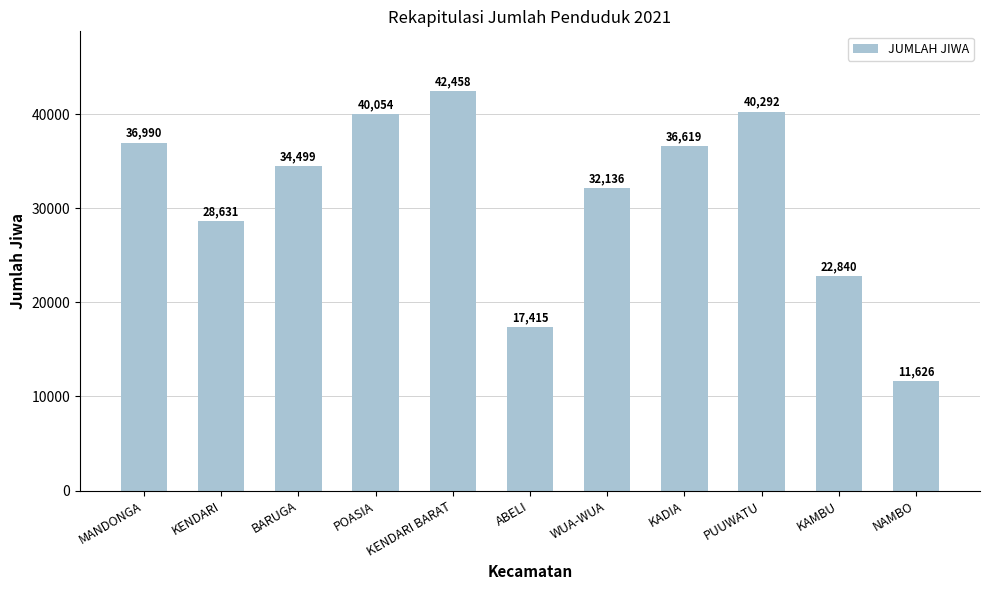

Reading left to right, transcribe all the data shown in this chart.

MANDONGA=36990	KENDARI=28631	BARUGA=34499	POASIA=40054	KENDARI BARAT=42458	ABELI=17415	WUA-WUA=32136	KADIA=36619	PUUWATU=40292	KAMBU=22840	NAMBO=11626